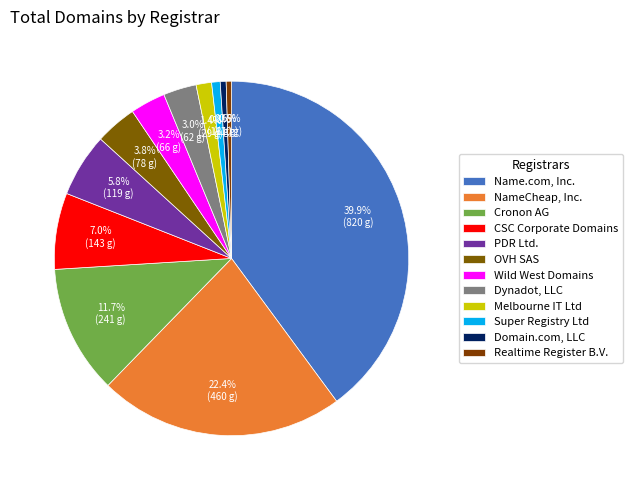

What is the ratio of the value at Melbourne IT Ltd to the value at PDR Ltd.?

0.2